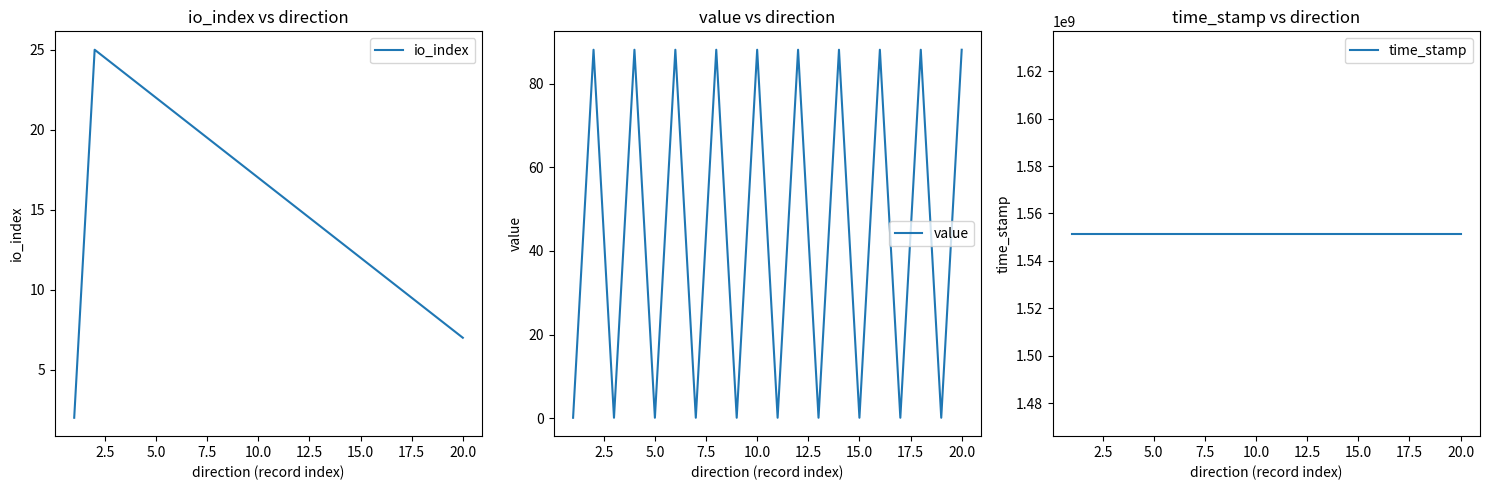

Reading right to left, list all the values displayed in this chart.

io_index: 7.0	8.0	9.0	10.0	11.0	12.0	13.0	14.0	15.0	16.0	17.0	18.0	19.0	20.0	21.0	22.0	23.0	24.0	25.0	2.0
value: 88.1	0.1	88.1	0.1	88.1	0.1	88.1	0.1	88.1	0.1	88.1	0.1	88.1	0.1	88.1	0.1	88.1	0.1	88.1	0.1
time_stamp: 1551443673.0	1551443673.0	1551443673.0	1551443673.0	1551443673.0	1551443673.0	1551443673.0	1551443673.0	1551443673.0	1551443673.0	1551443673.0	1551443673.0	1551443673.0	1551443673.0	1551443673.0	1551443673.0	1551443673.0	1551443673.0	1551443673.0	1551443673.0